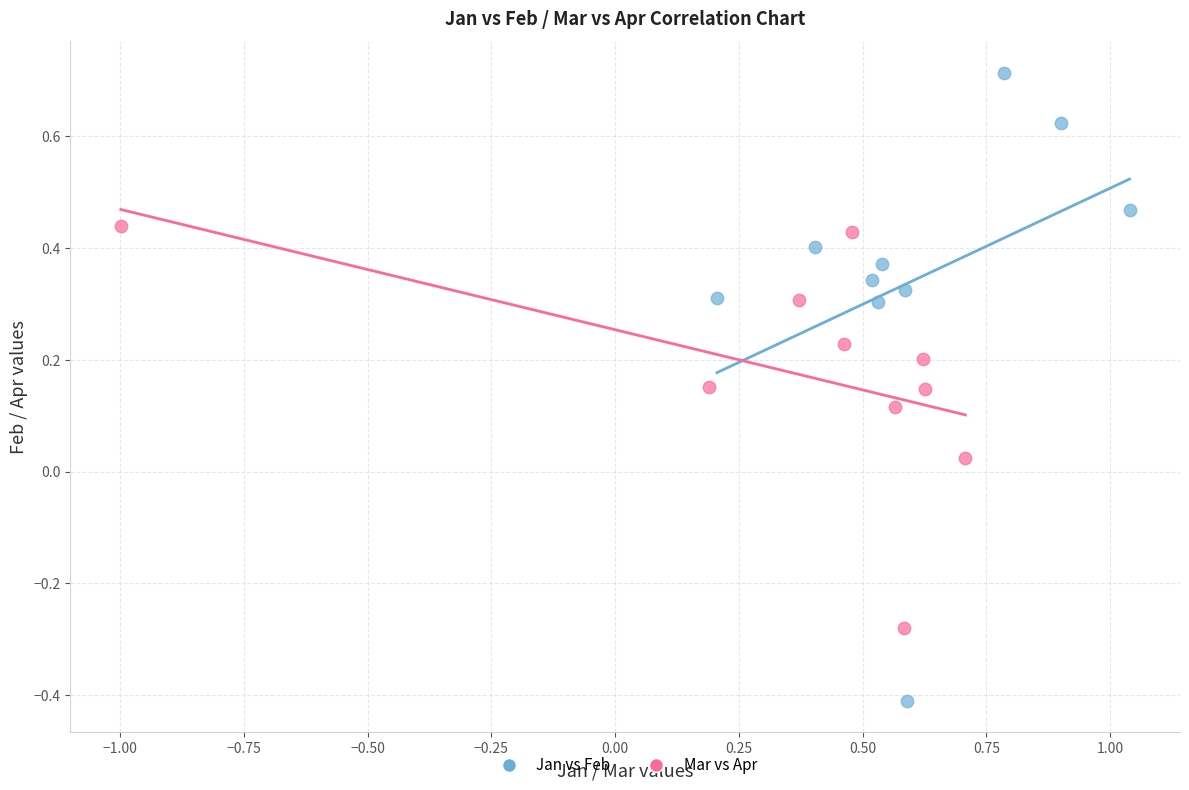

Which series has the largest Y range (max minus min)?

Jan vs Feb